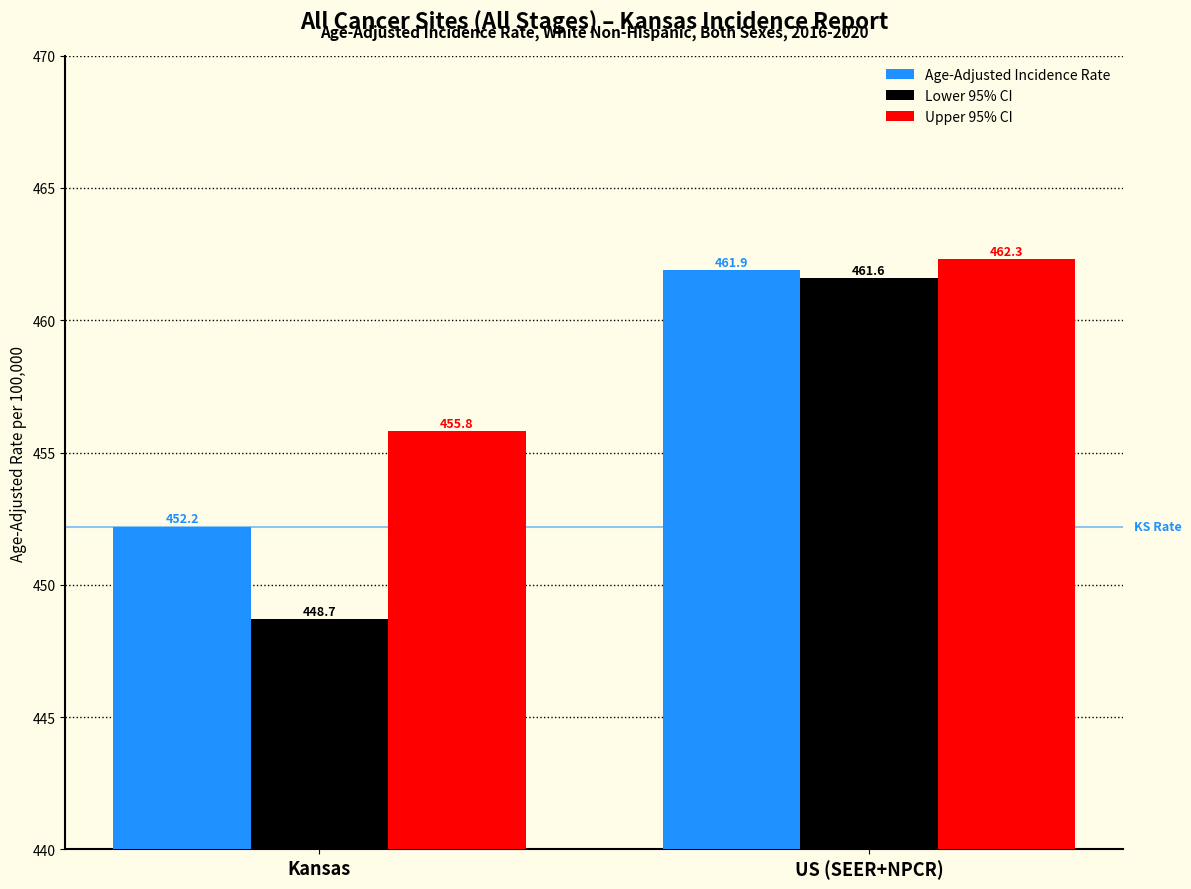

At US (SEER+NPCR), list the series in order from largest to smallest.

Upper 95% CI, Age-Adjusted Incidence Rate, Lower 95% CI